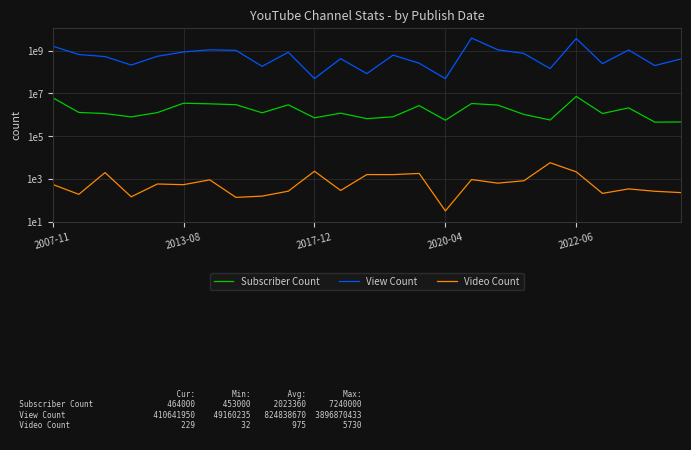

True or false: View Count has a value of 388678866 at 18.

False